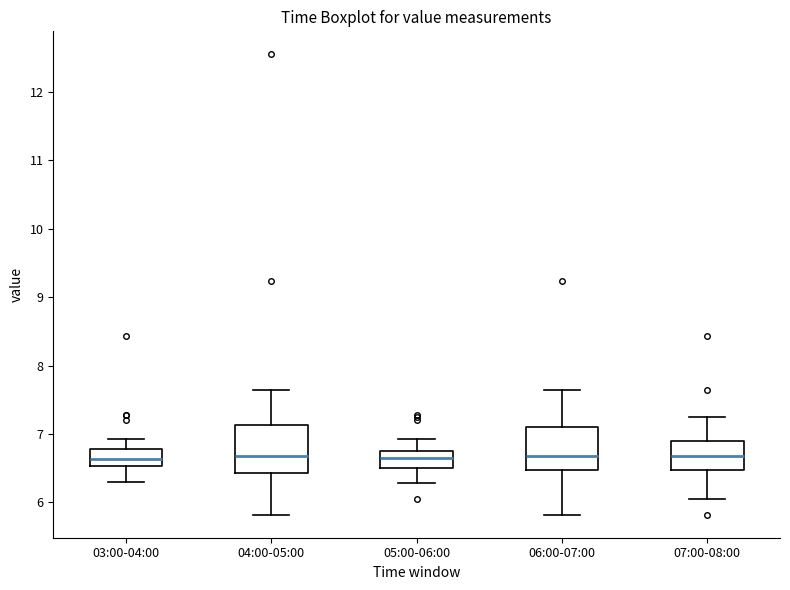

Where does the lower whisker of the box for 06:00-07:00 end on the y-axis? The values are not printed on the chart, so give them approximately, as read against the axis.

5.8